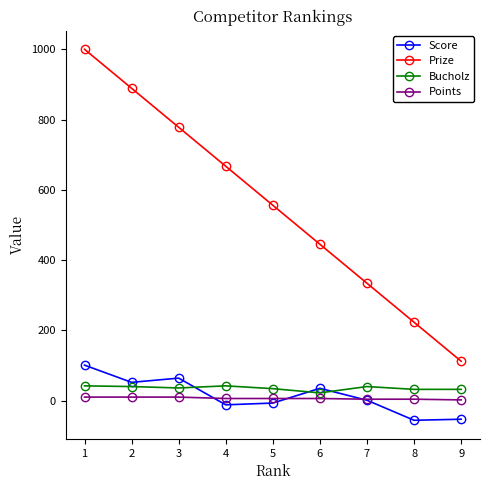

What is the difference between the maximum and minimum values in the Score series?

157